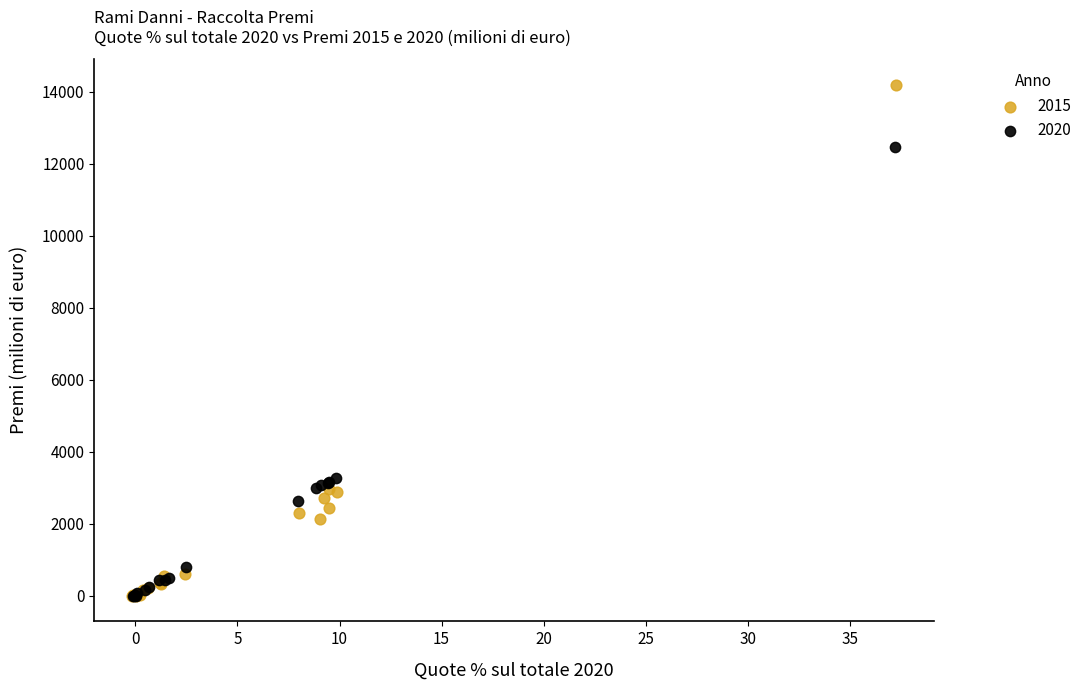

Which series has the largest Y range (max minus min)?

2015